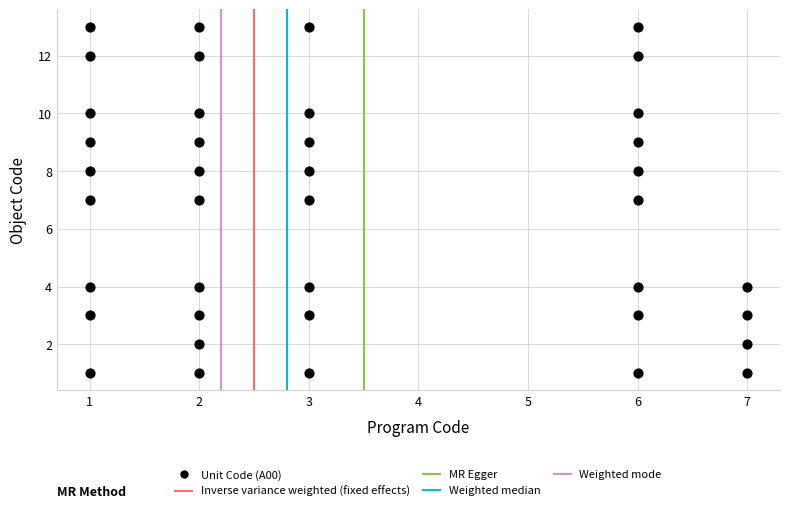

What is the range of X values (max minus min)?

6